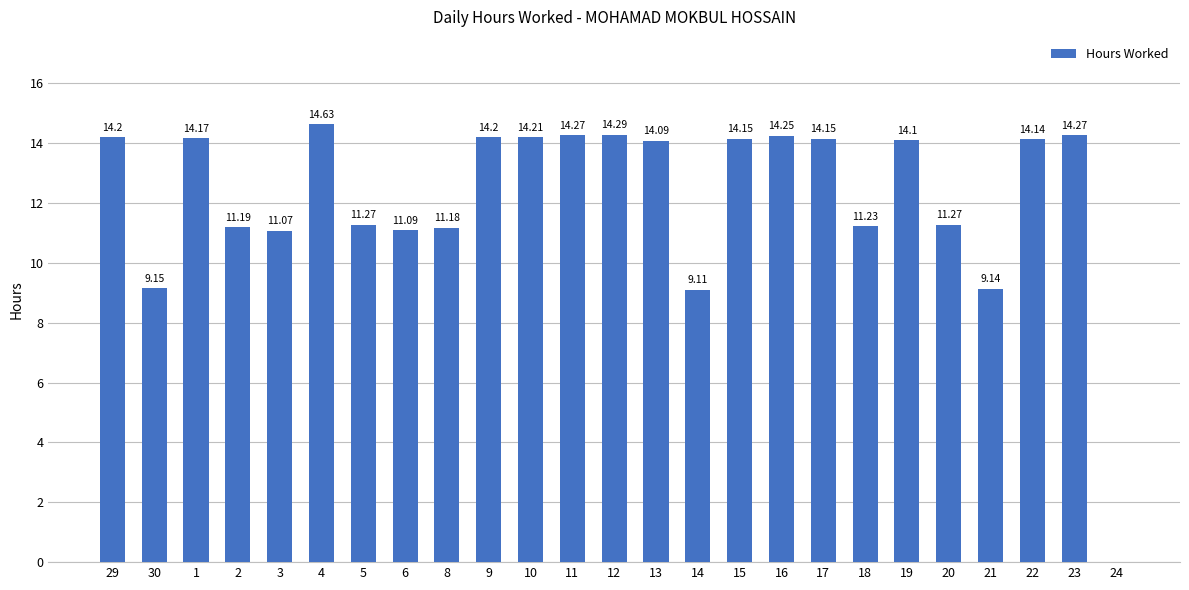

What is the sum of all values?

304.8